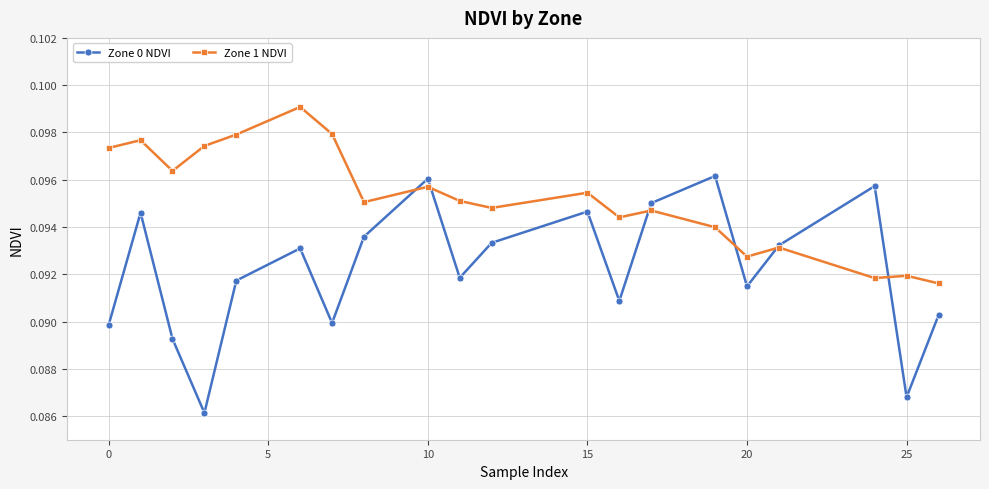

True or false: Zone 1 NDVI has more than 2 interior local peaks.

True